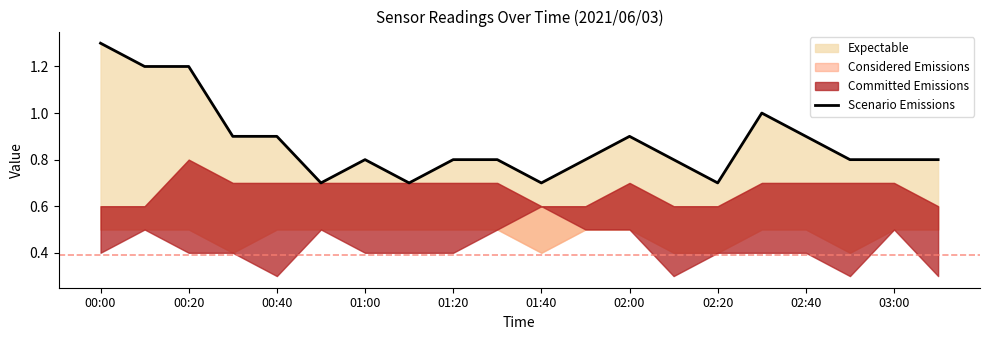

What is the sum of all values?

17.5